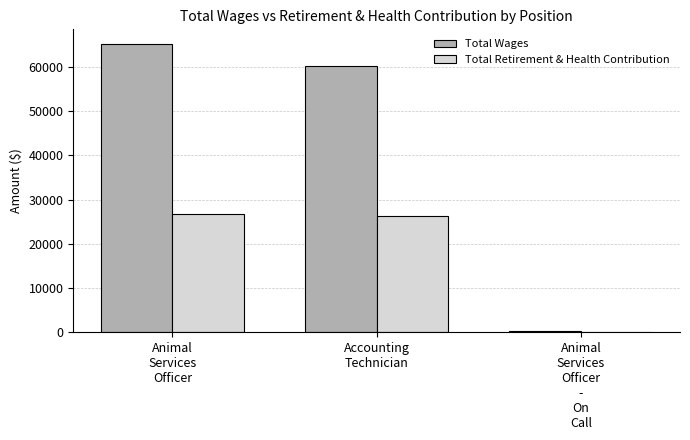

What is the sum of all Total Retirement & Health Contribution values?

53160